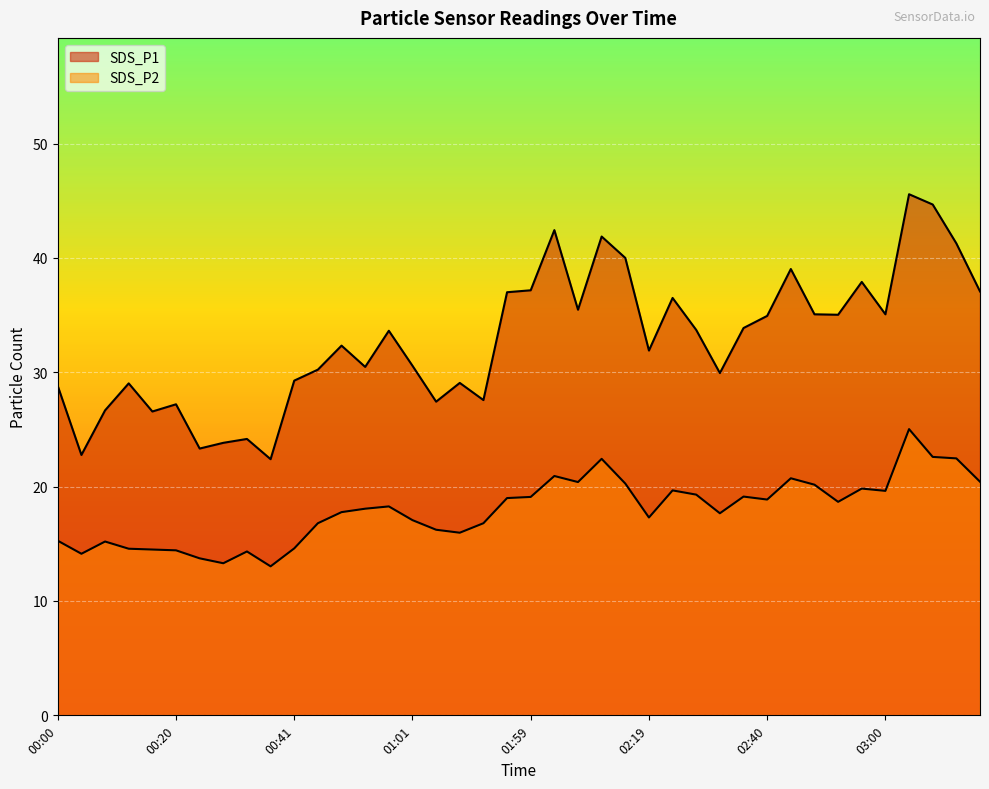

How many lines are shown in the chart?

2